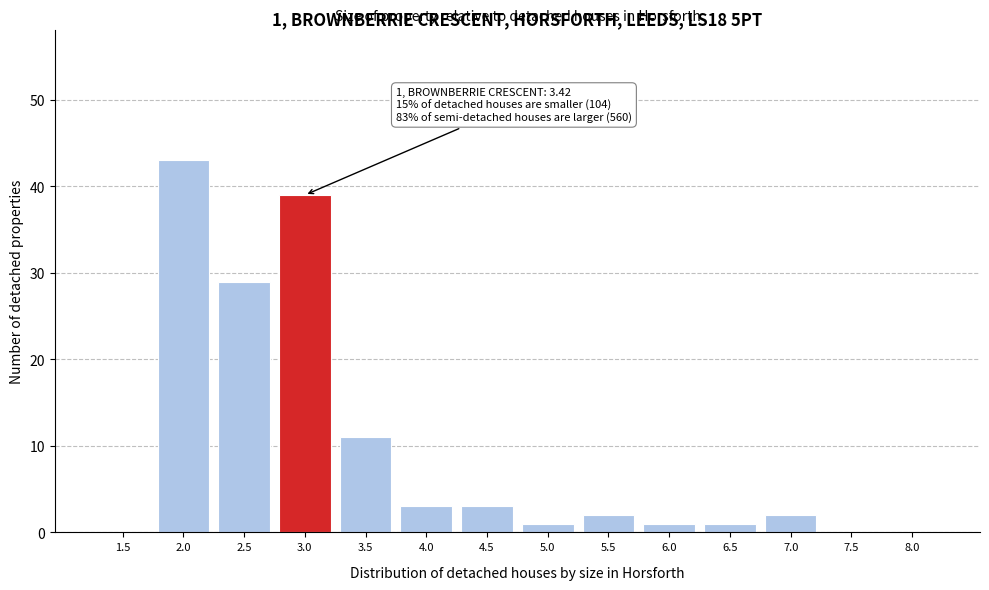

Reading right to left, extract all data points from this chart.

8.0=0	7.5=0	7.0=2	6.5=1	6.0=1	5.5=2	5.0=1	4.5=3	4.0=3	3.5=11	3.0=39	2.5=29	2.0=43	1.5=0